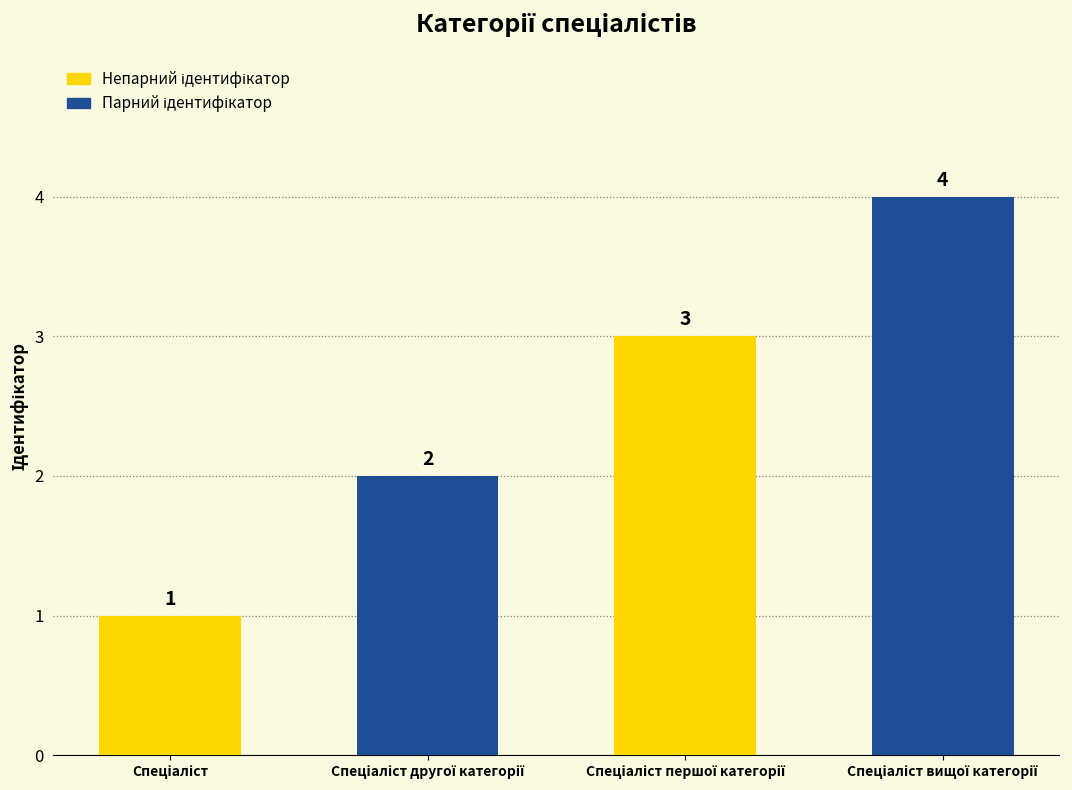

What is the greatest value displayed?

4